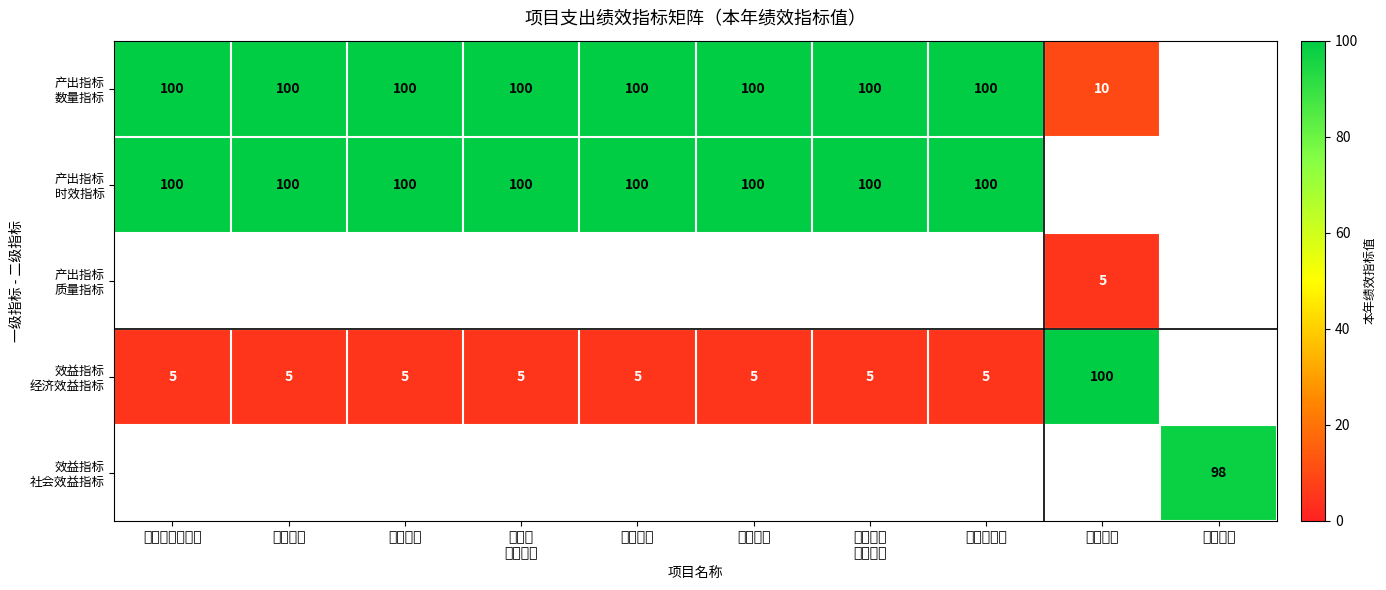

Which category has the lowest value across all series?

公用支出